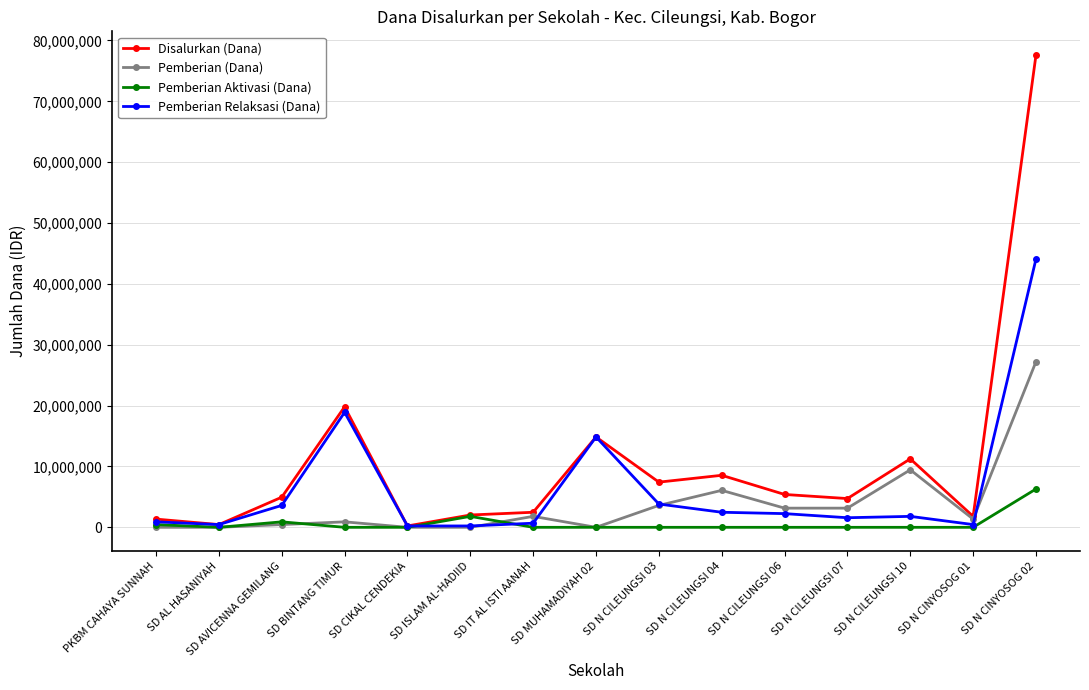

What is the difference between the second highest and minimum values in the Pemberian Relaksasi (Dana) series?

18675000